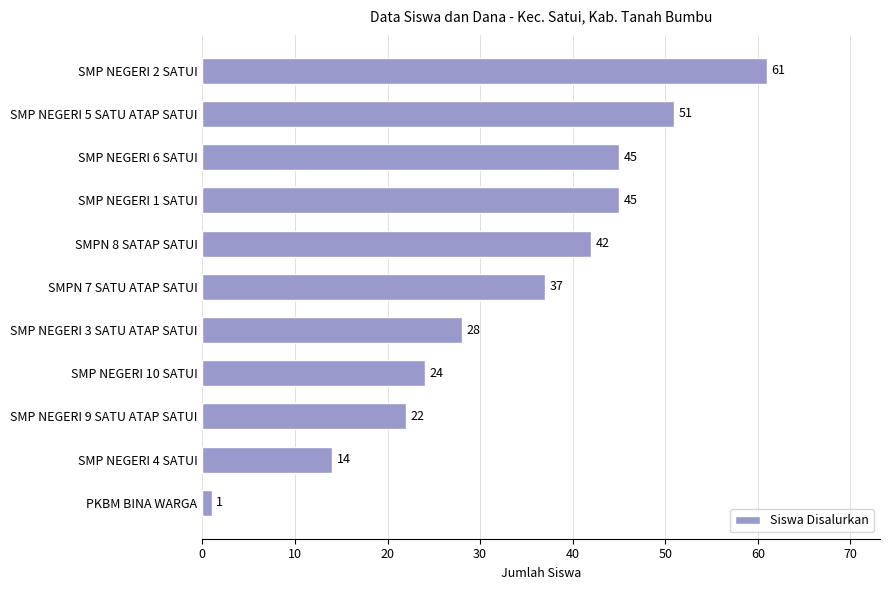

Reading top to bottom, what are all the values shown in this chart?

61	51	45	45	42	37	28	24	22	14	1